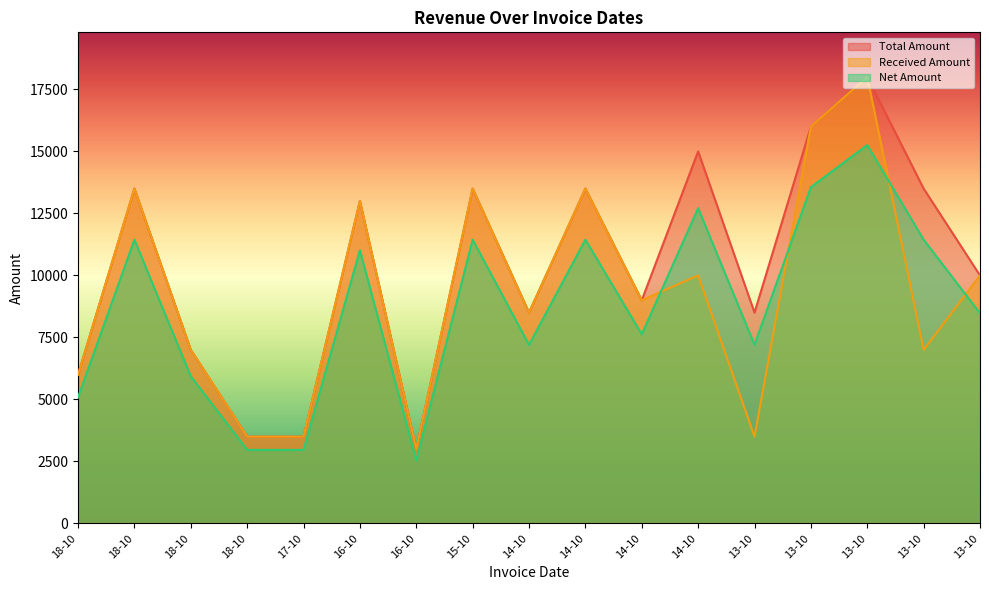

How many lines are shown in the chart?

3